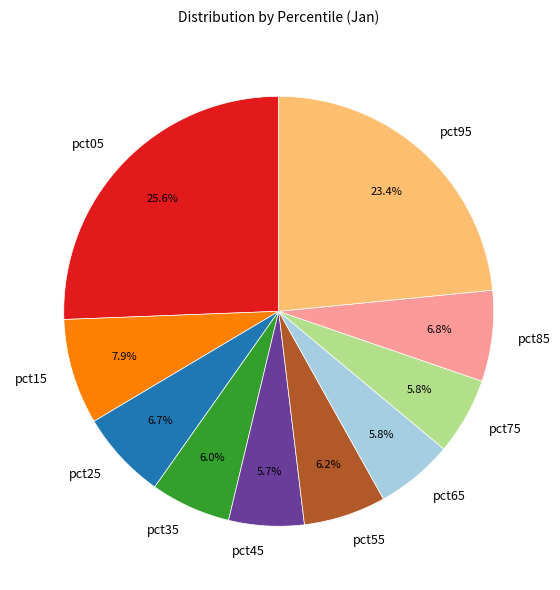

True or false: pct45 accounts for 6% of the total.

True